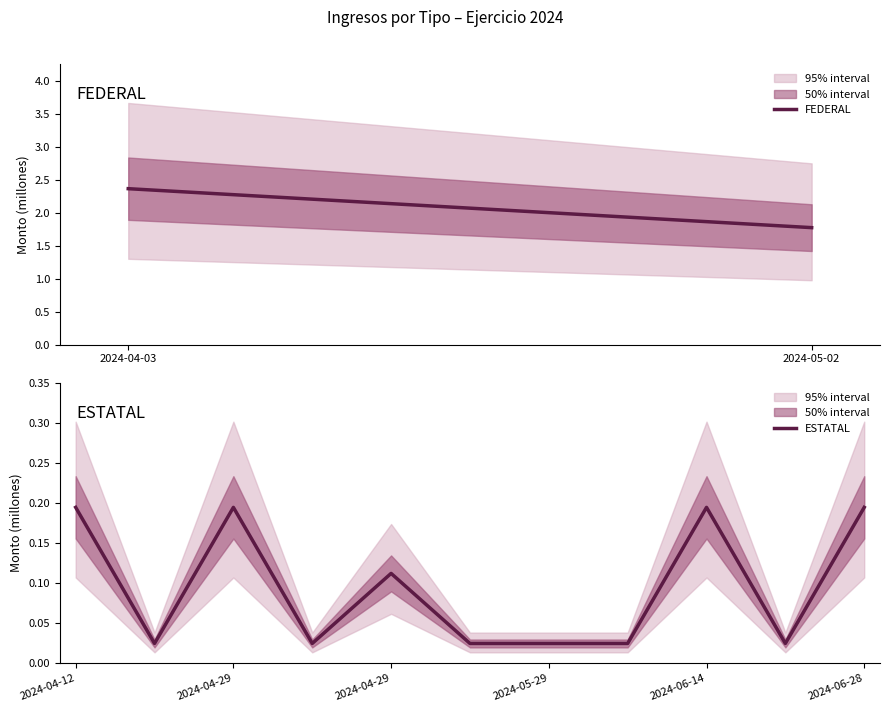

Where is the first local maximum?

2024-04-29